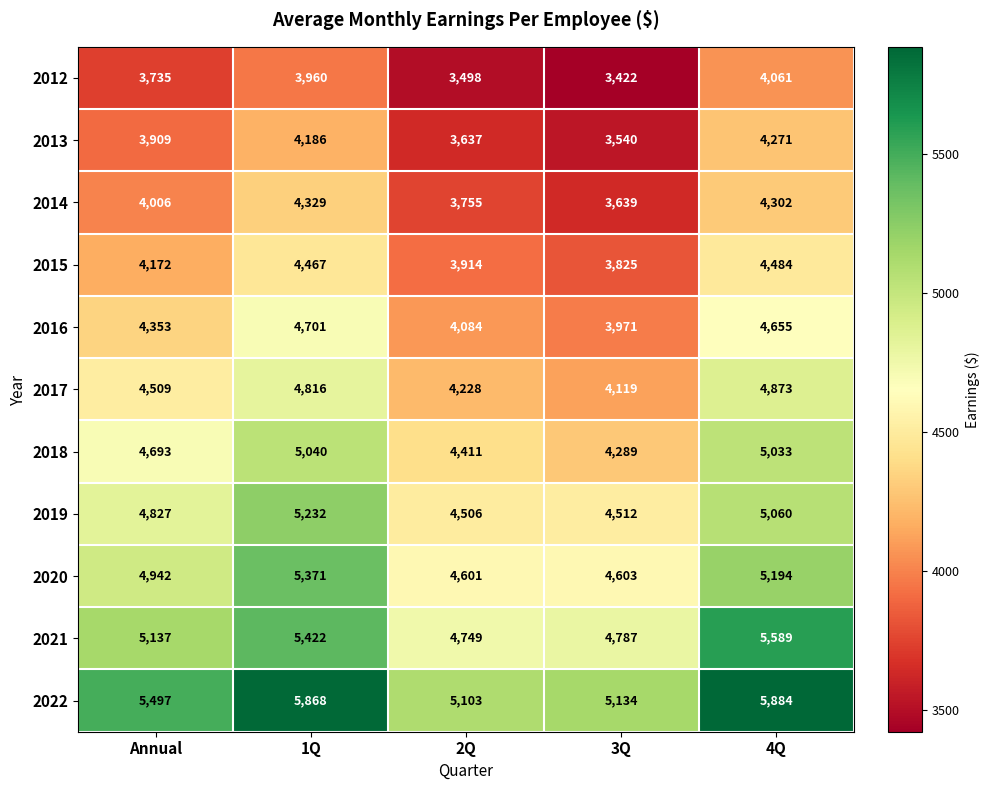

Where is 2018 nearest to the value 4664?

Annual